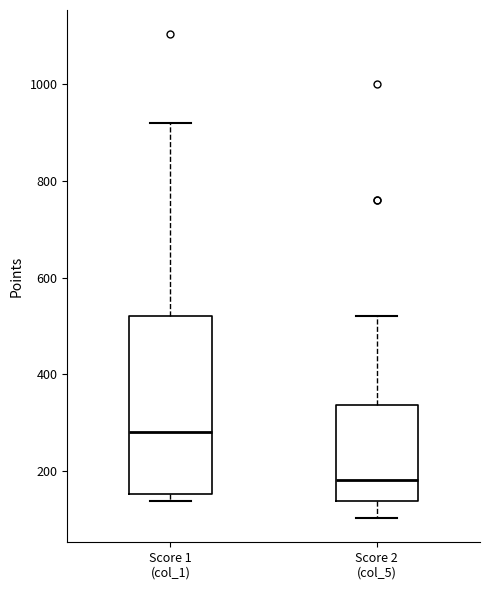

Where is the upper edge of the box for Score 2 (col_5) on the y-axis? The values are not printed on the chart, so give them approximately, as read against the axis.

340